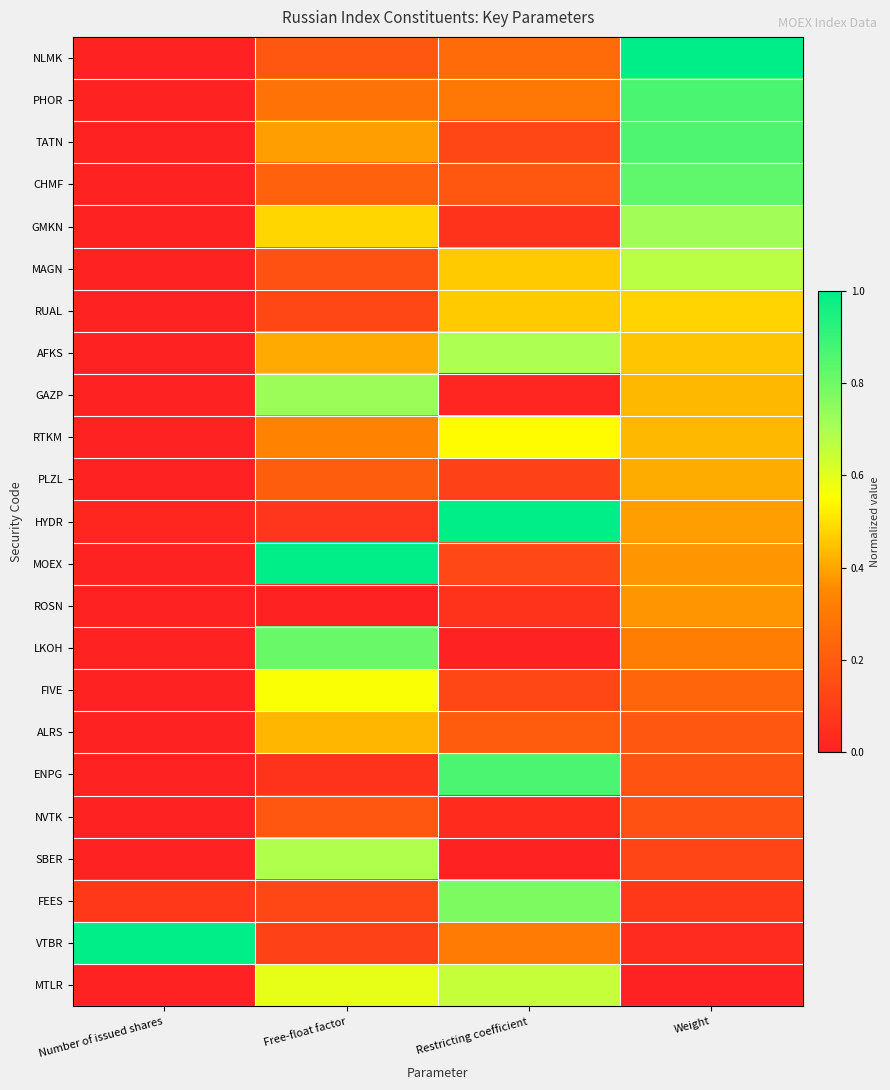

Which has a higher value, Free-float factor or Weight?

Weight